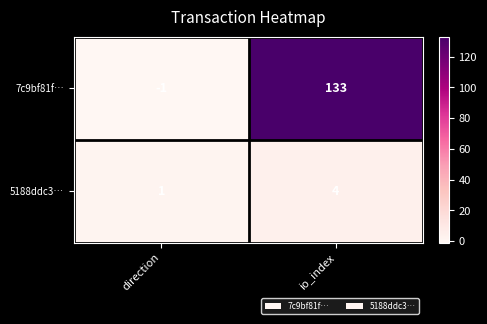

At which category does the chart reach its minimum across all series?

direction